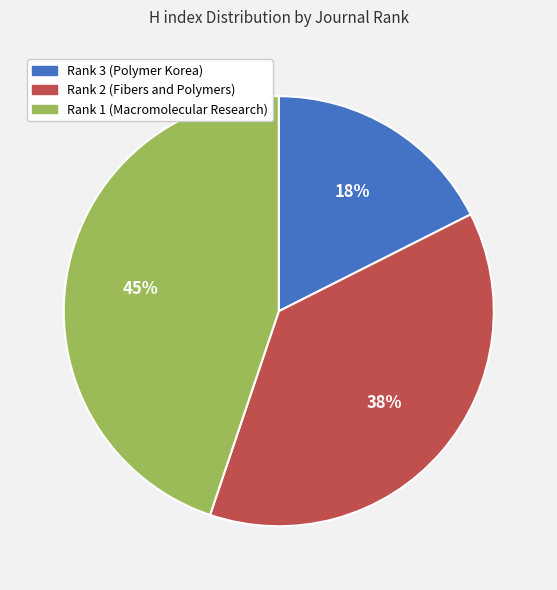

Which has a higher value, Rank 3 (Polymer Korea) or Rank 2 (Fibers and Polymers)?

Rank 2 (Fibers and Polymers)